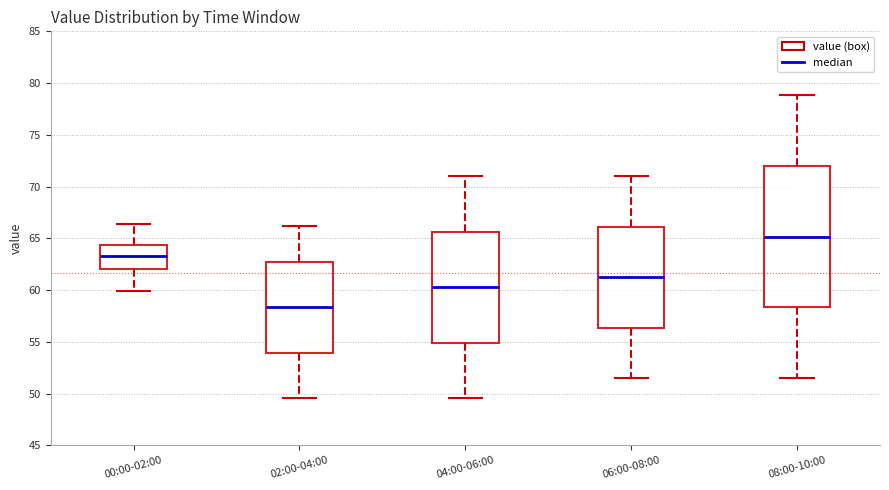

Reading left to right, transcribe this box plot: for each box, give where its median line is, the range the box spans, and where its two whiskers end, as read against the y-axis. The values are not printed on the chart, so give them approximately, as read against the axis.

00:00-02:00: median 63.5, box 62.0 to 64.5, whiskers 60.0 to 66.5
02:00-04:00: median 58.5, box 54.0 to 62.5, whiskers 49.5 to 66.0
04:00-06:00: median 60.5, box 55.0 to 65.5, whiskers 49.5 to 71.0
06:00-08:00: median 61.5, box 56.5 to 66.0, whiskers 51.5 to 71.0
08:00-10:00: median 65.0, box 58.5 to 72.0, whiskers 51.5 to 79.0